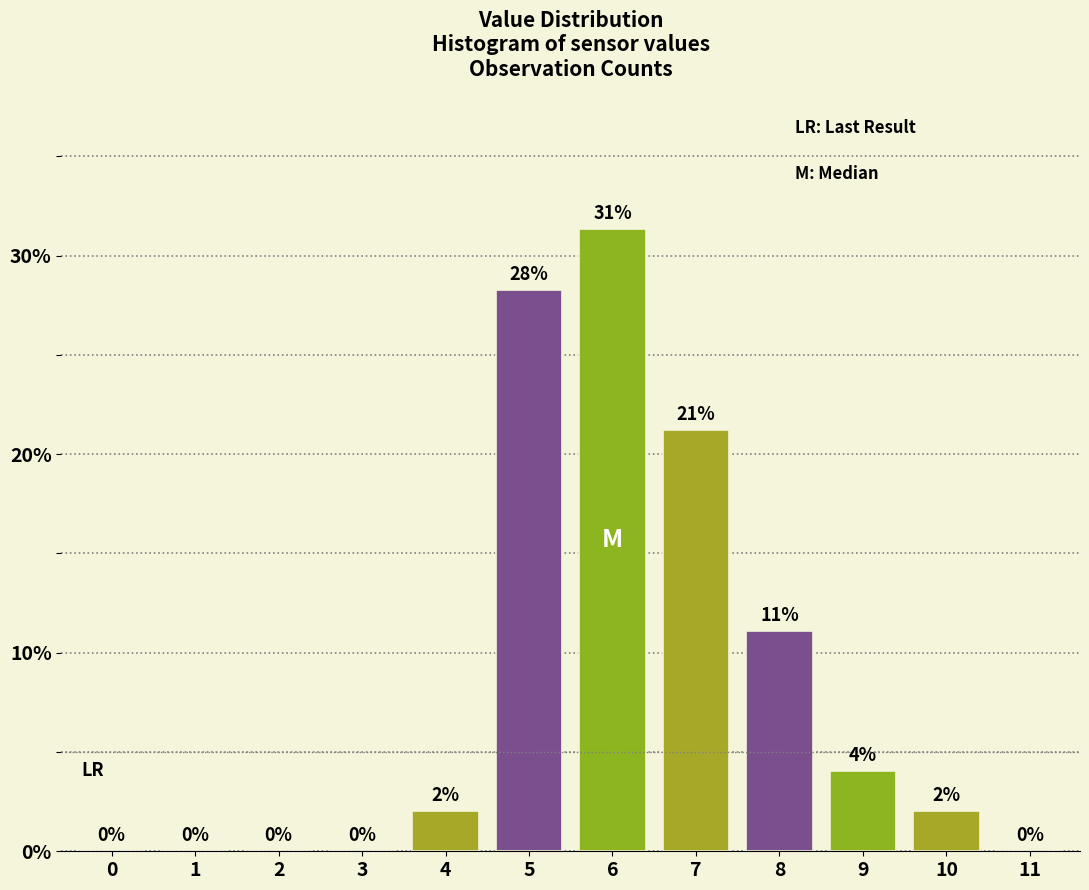

Which has a higher value, 5 or 11?

5